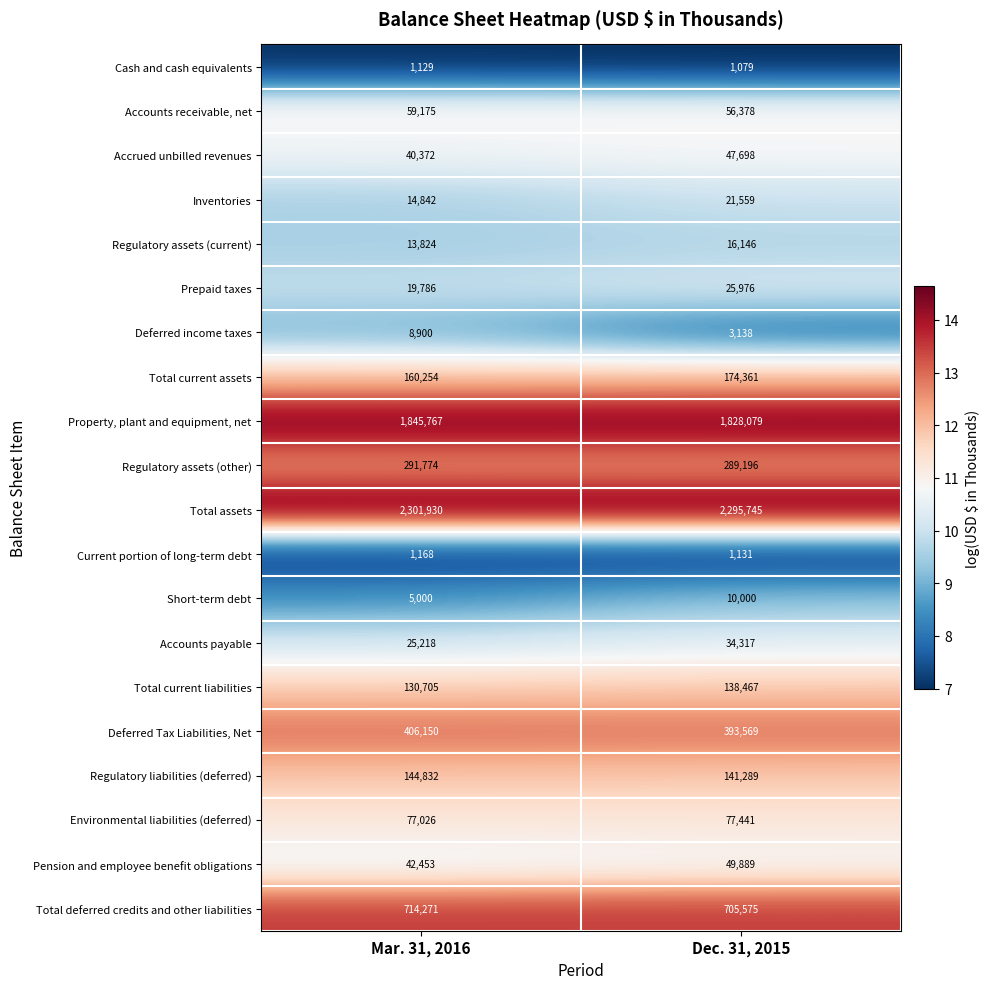

True or false: Regulatory assets (other) has a value of 397900 at Dec. 31, 2015.

False